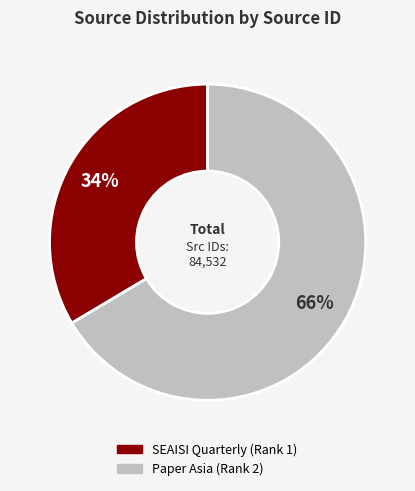

Rank the categories by value from lowest to highest.

SEAISI Quarterly (Rank 1), Paper Asia (Rank 2)